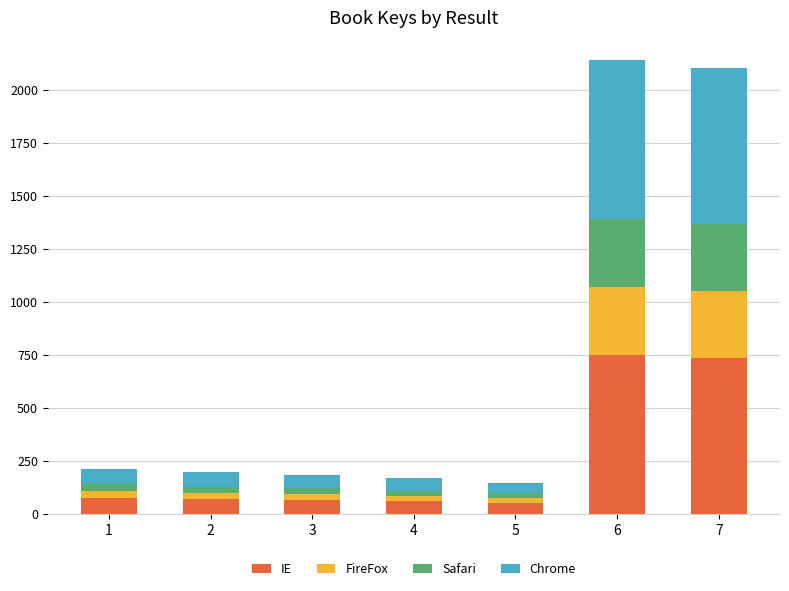

What is the highest value of the IE series?

749.5